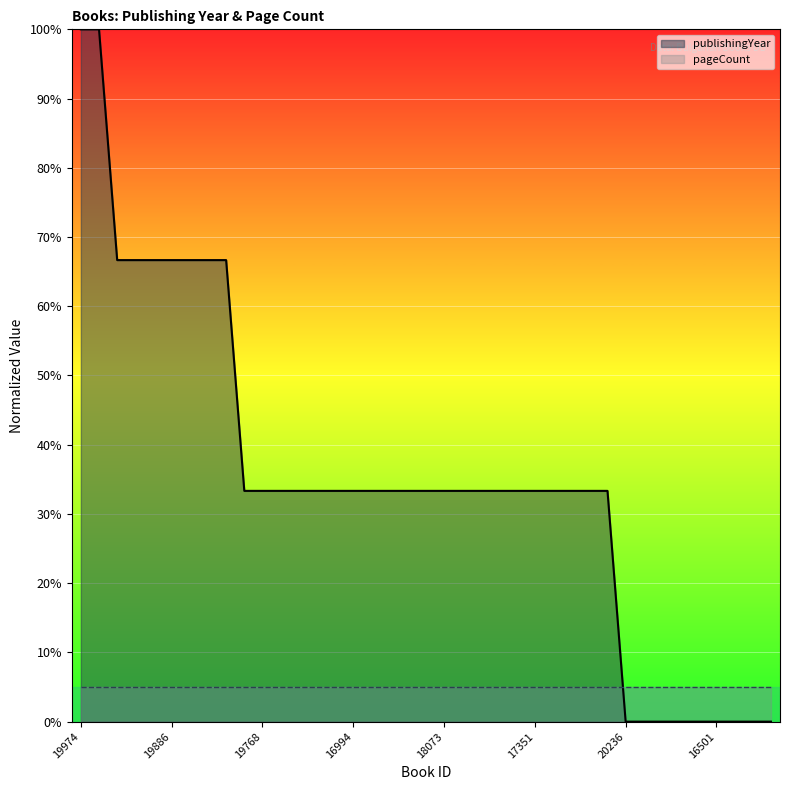

What is the label of the 33rd point from the right?

20419